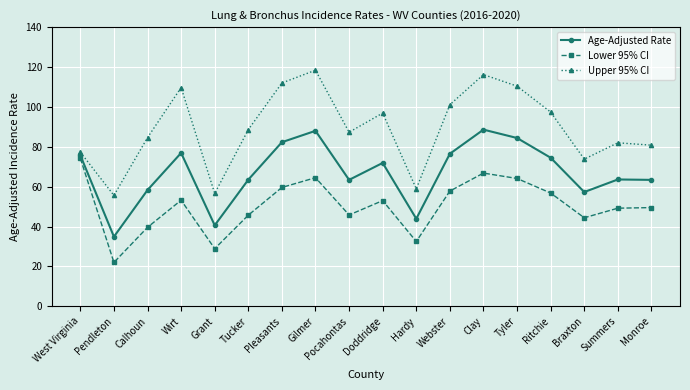

Which label corresponds to the smallest value in the chart?

Pendleton